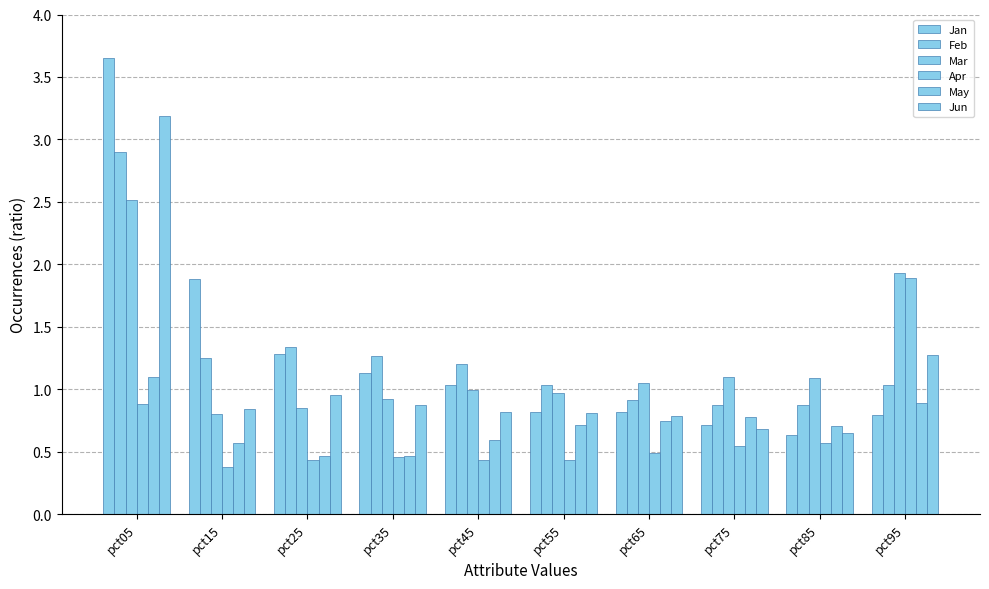

How many categories are shown in the chart?

10